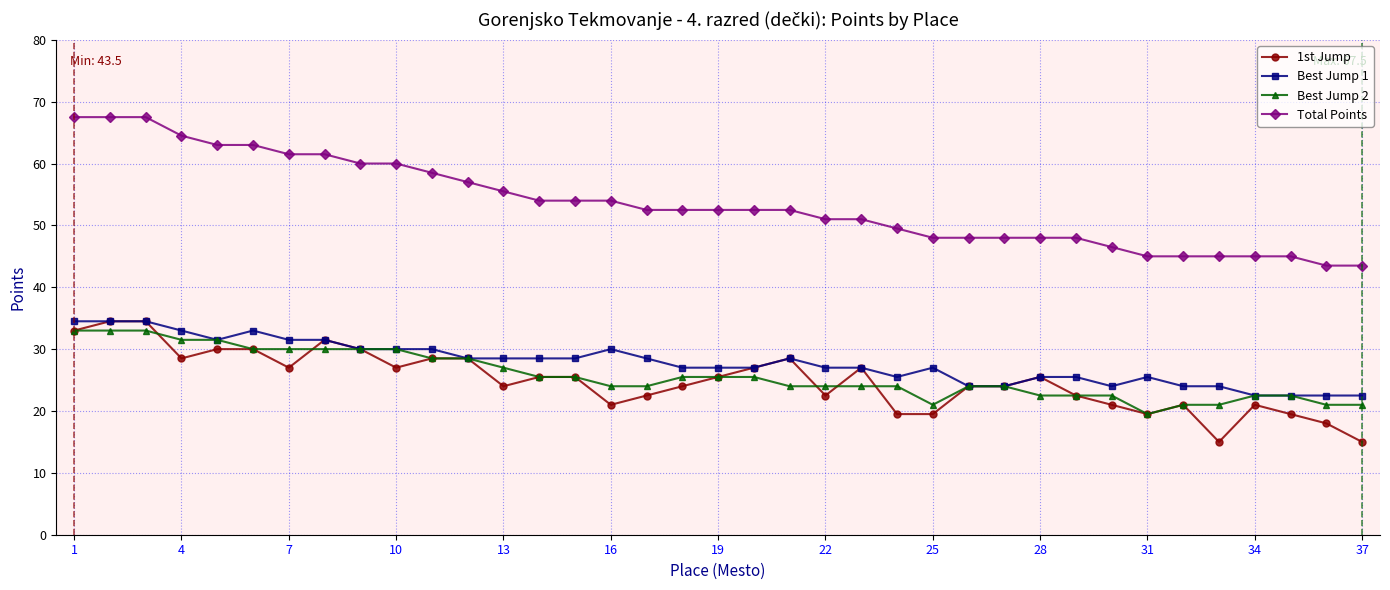

True or false: Best Jump 2 and Total Points intersect in this chart.

False